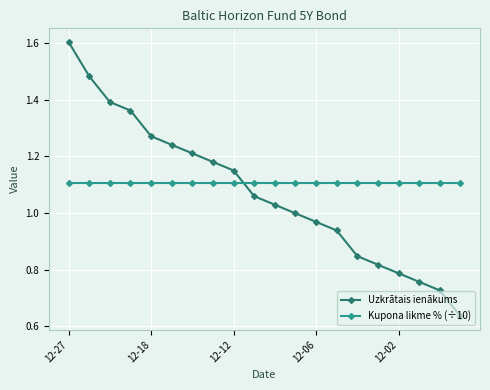

Which series has the widest spread of values?

Uzkrātais ienākums